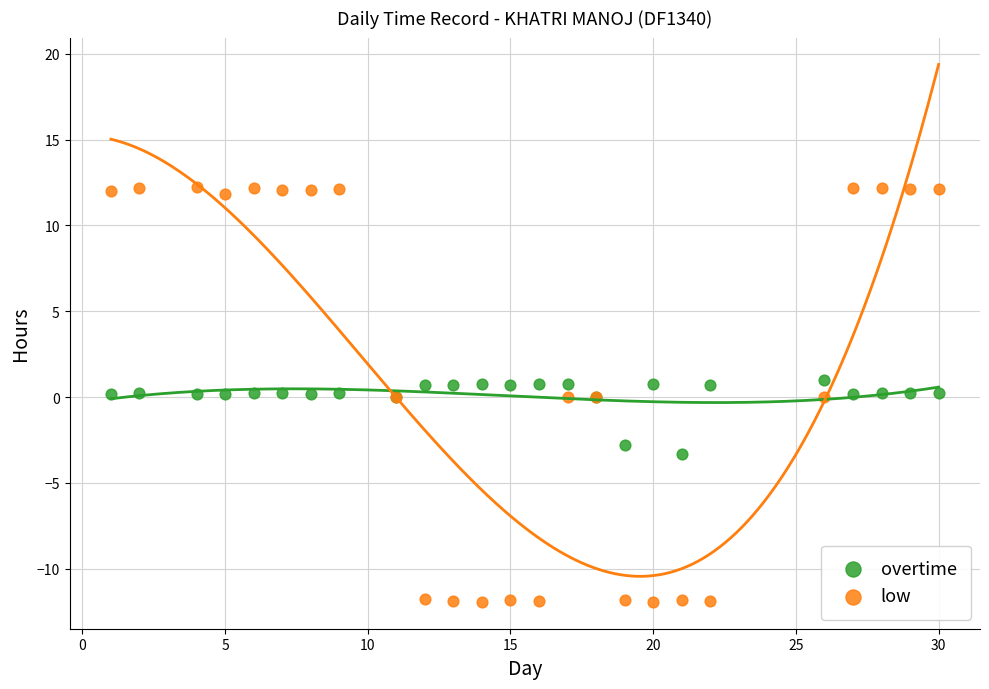

Which series has the largest Y range (max minus min)?

low